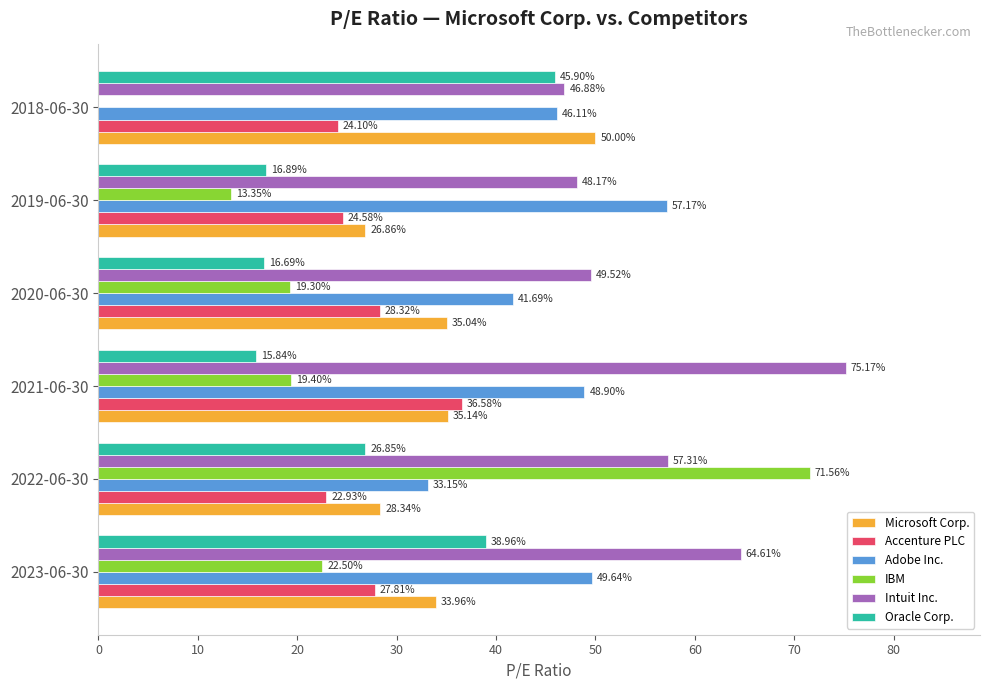

Between 2022-06-30 and 2018-06-30, which series saw the biggest shift?

IBM